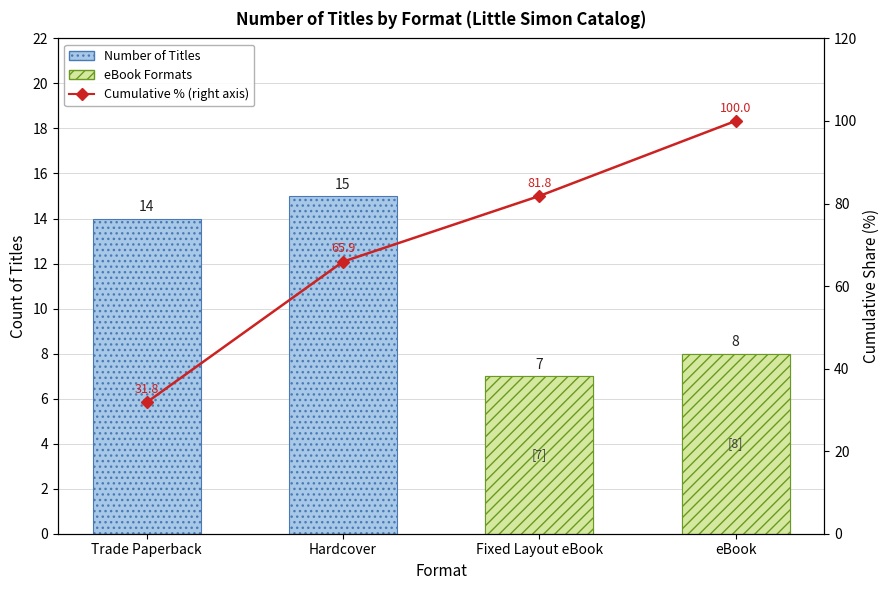

What is the highest value of the eBook Formats series?

8.0